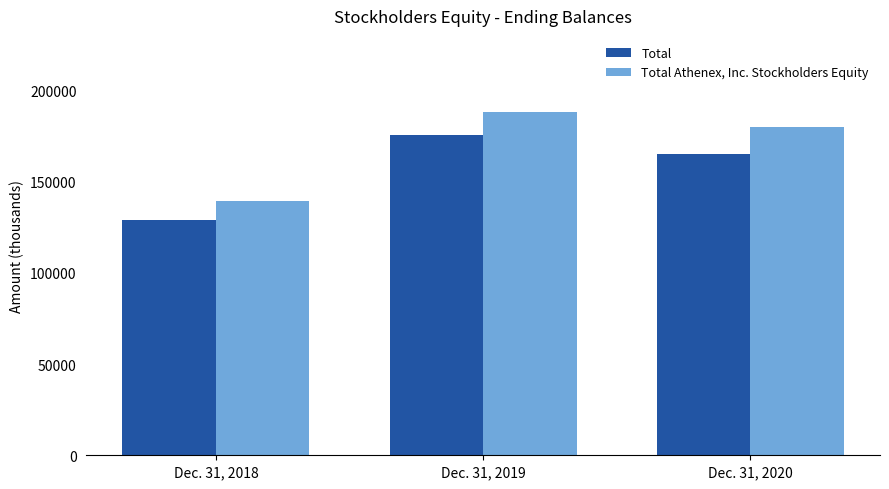

At how many categories does at least one series exceed 173337?

2